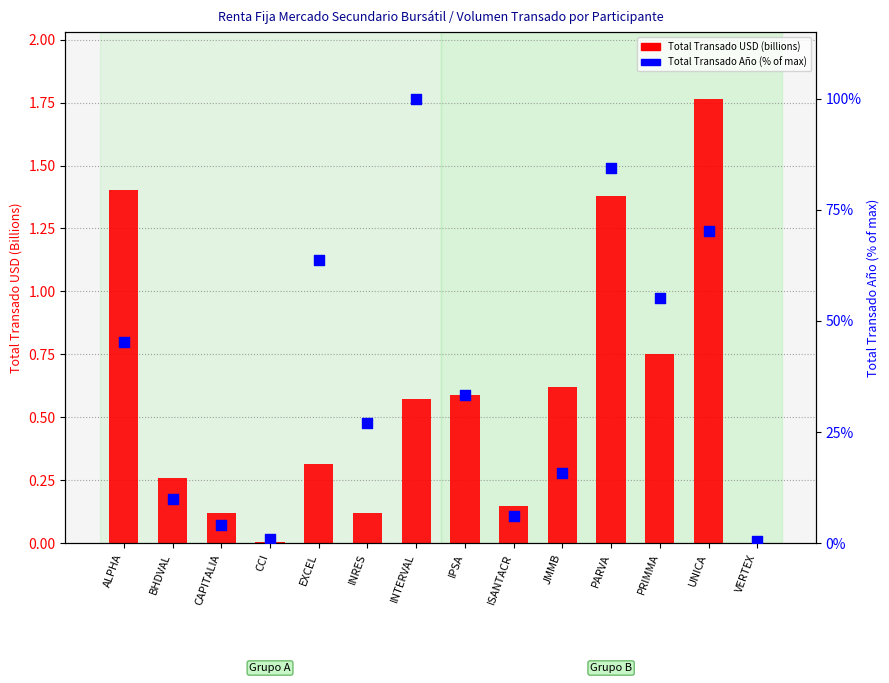

At which category is the sum across all series the highest?

INTERVAL